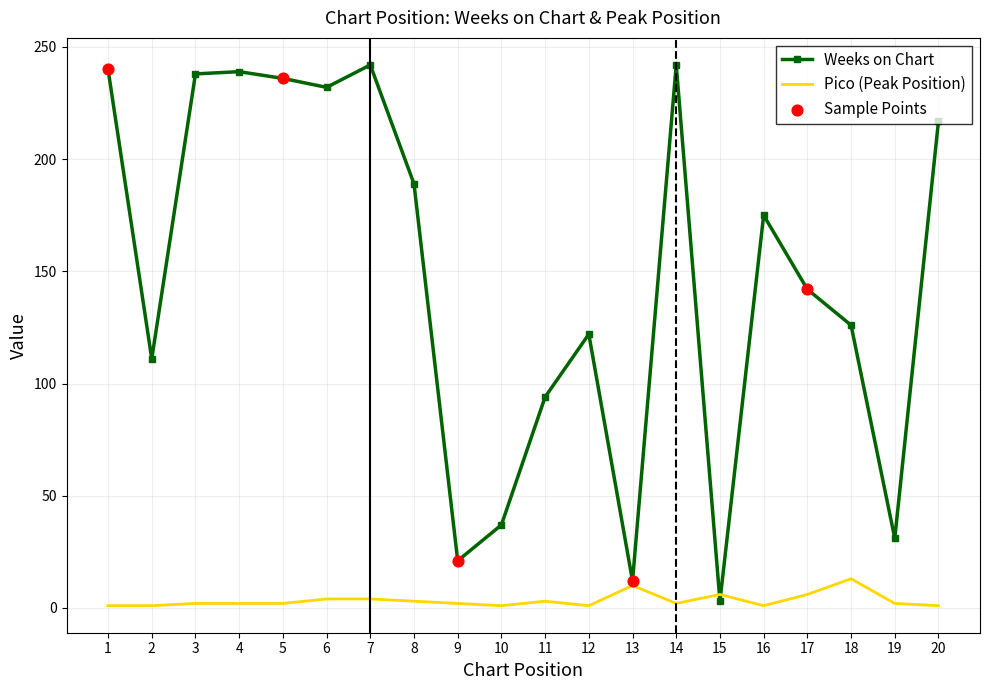

Is the value of Pico (Peak Position) at 7 greater than the value of Weeks on Chart at 12?

No